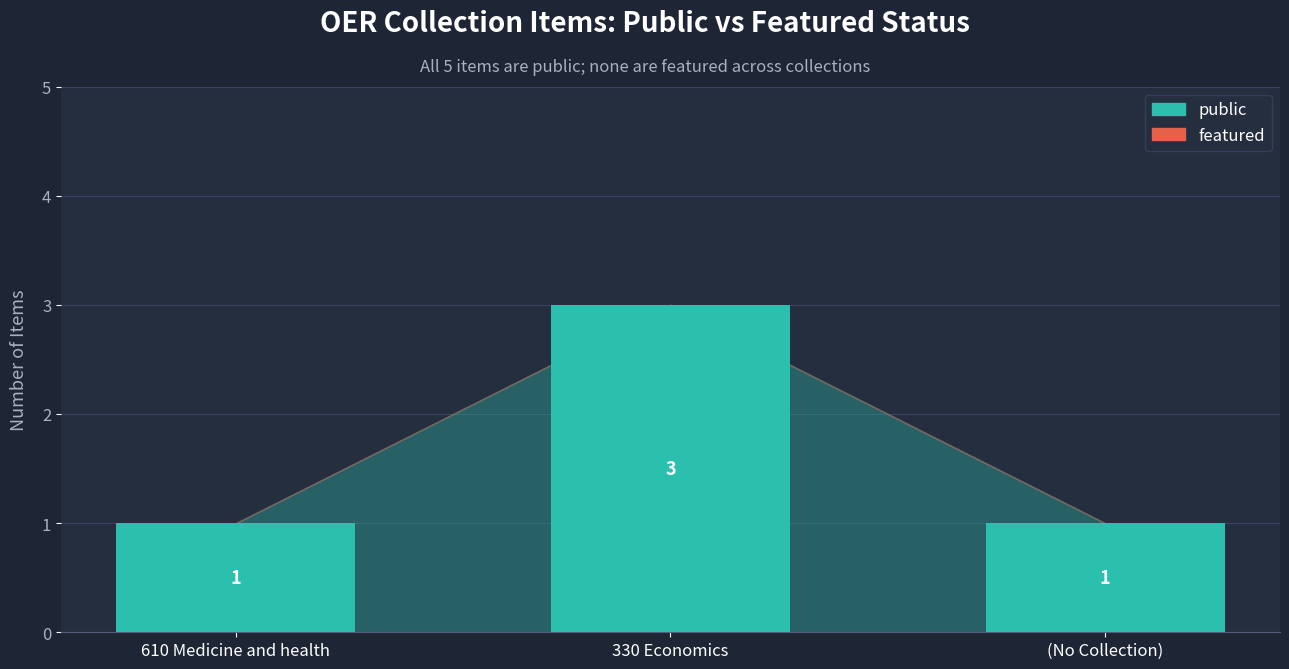

Are the bars horizontal?

No